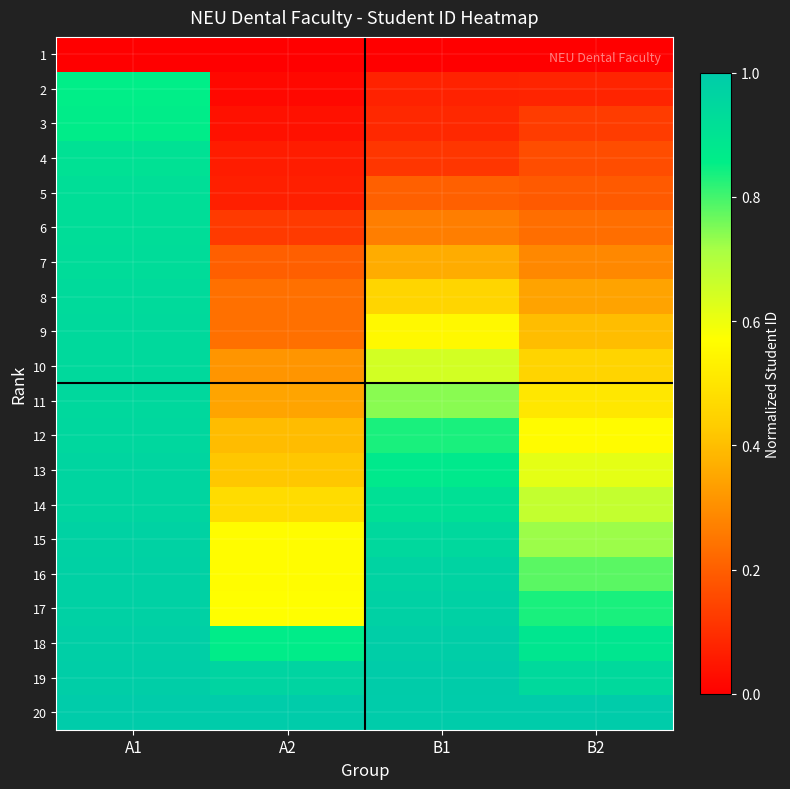

Reading left to right, what are all the values shown in this chart?

1: A1=0.0	A2=0.0	B1=0.0	B2=0.0
2: A1=0.9	A2=0.0	B1=0.1	B2=0.1
3: A1=0.9	A2=0.0	B1=0.1	B2=0.1
4: A1=0.9	A2=0.1	B1=0.1	B2=0.2
5: A1=0.9	A2=0.1	B1=0.2	B2=0.2
6: A1=0.9	A2=0.1	B1=0.3	B2=0.2
7: A1=0.9	A2=0.2	B1=0.4	B2=0.3
8: A1=0.9	A2=0.2	B1=0.5	B2=0.3
9: A1=0.9	A2=0.2	B1=0.6	B2=0.4
10: A1=0.9	A2=0.3	B1=0.6	B2=0.5
11: A1=0.9	A2=0.3	B1=0.7	B2=0.5
12: A1=1.0	A2=0.4	B1=0.8	B2=0.6
13: A1=1.0	A2=0.4	B1=0.9	B2=0.6
14: A1=1.0	A2=0.5	B1=0.9	B2=0.7
15: A1=1.0	A2=0.6	B1=0.9	B2=0.7
16: A1=1.0	A2=0.6	B1=1.0	B2=0.8
17: A1=1.0	A2=0.6	B1=1.0	B2=0.8
18: A1=1.0	A2=0.9	B1=1.0	B2=0.9
19: A1=1.0	A2=1.0	B1=1.0	B2=0.9
20: A1=1.0	A2=1.0	B1=1.0	B2=1.0